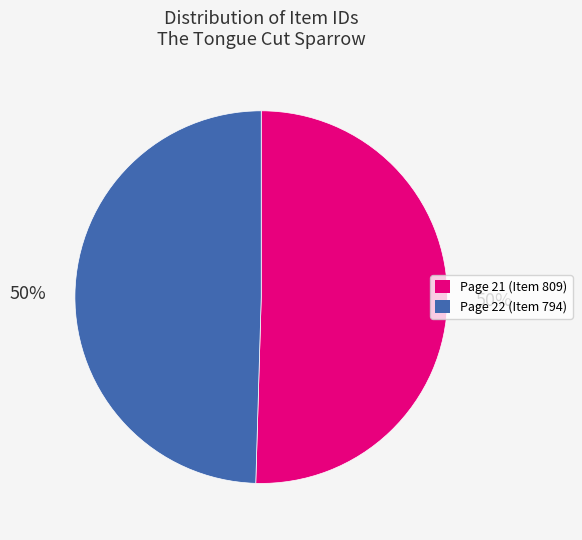

What percentage is the Page 22 (Item 794) slice, to the nearest percent?

50%